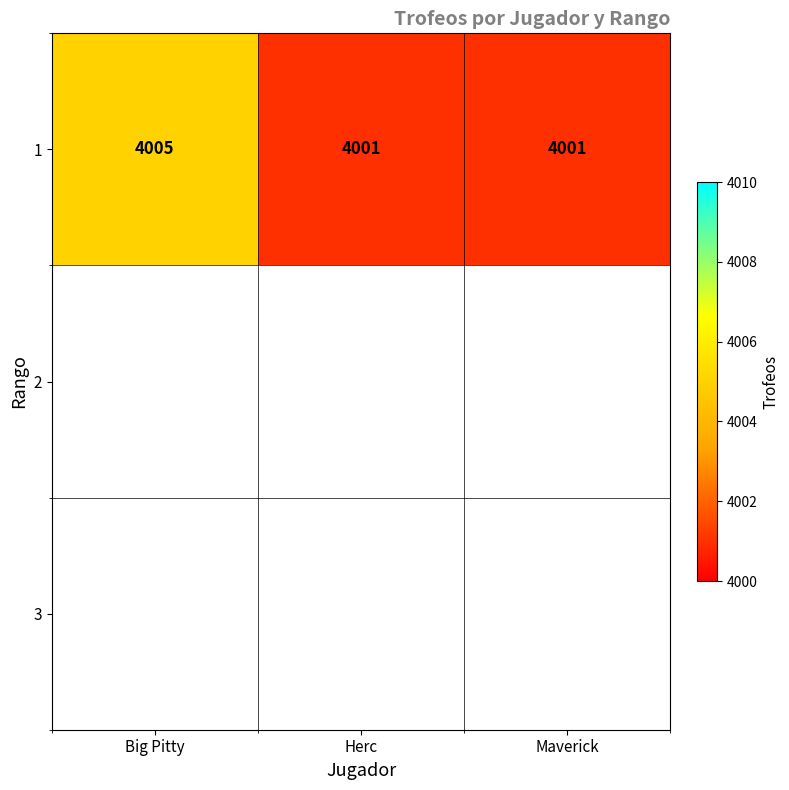

Rank the categories by value from lowest to highest.

Herc, Maverick, Big Pitty